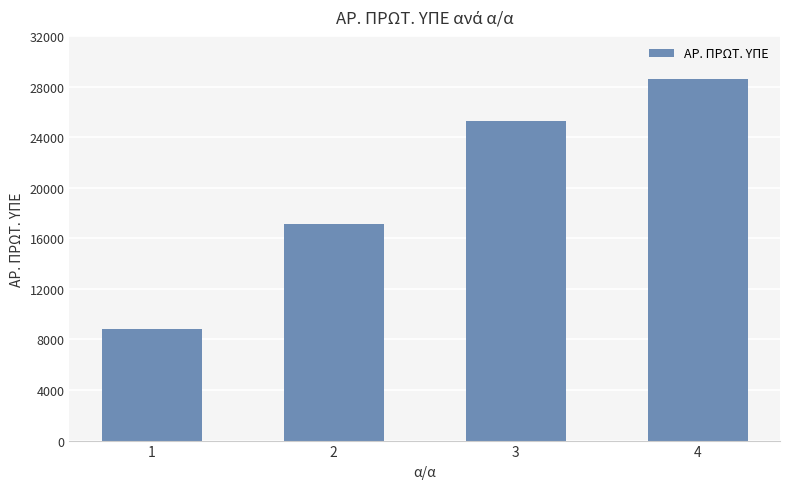

Reading right to left, list all the values displayed in this chart.

28610	25267	17177	8855